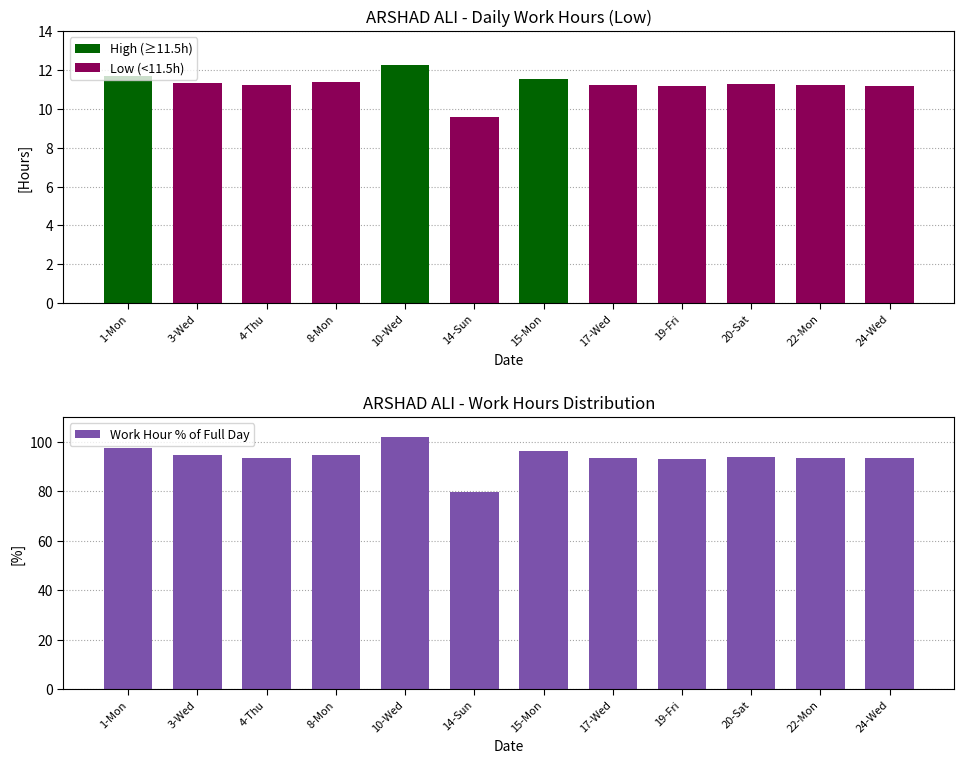

How many categories are shown in the chart?

12